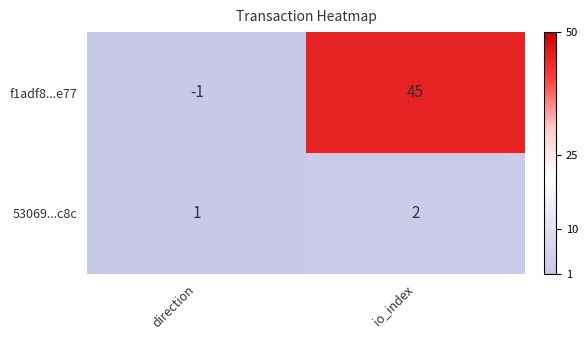

True or false: f1adf8...e77 has a value of 0 at direction.

False